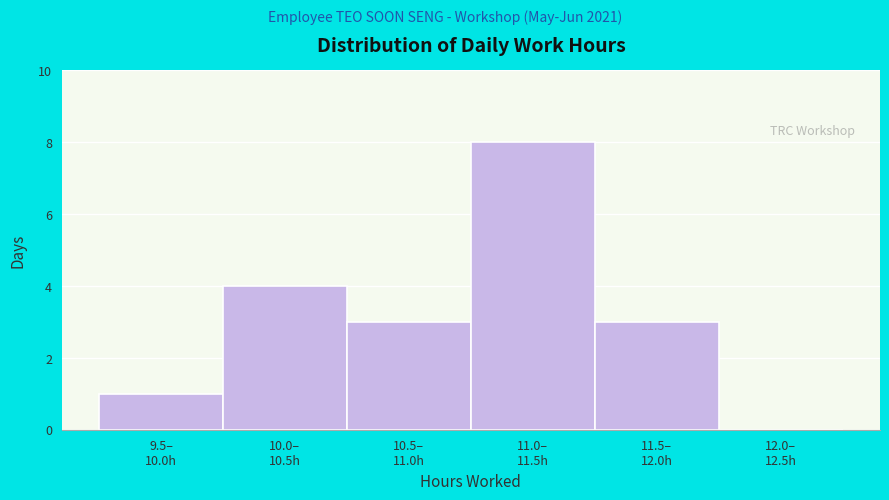

What is the maximum value shown in the chart?

8